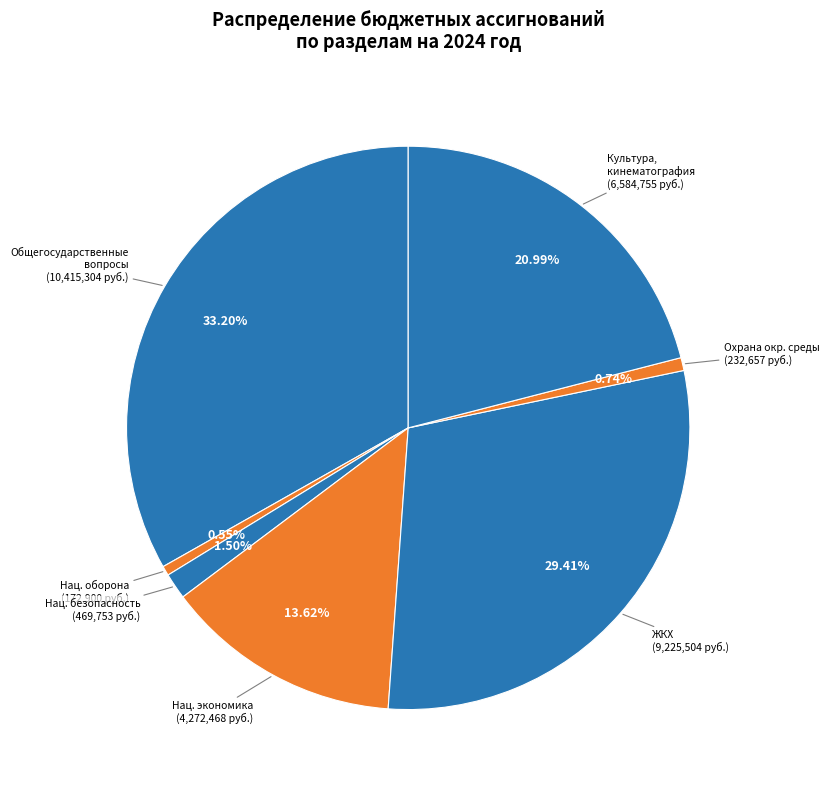

How many segments does this pie chart have?

7